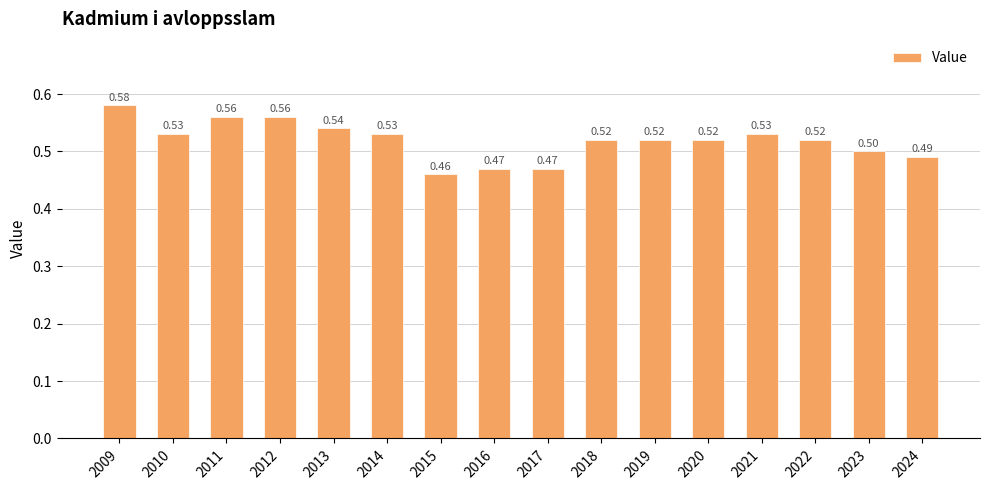

How many bars are there in total?

16